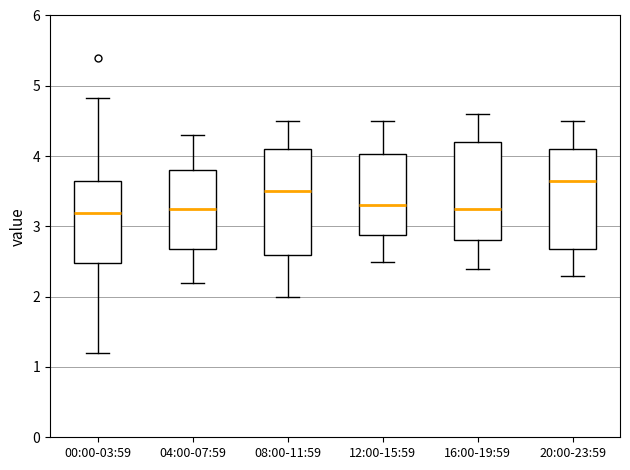

Which box has the highest median line?

20:00-23:59